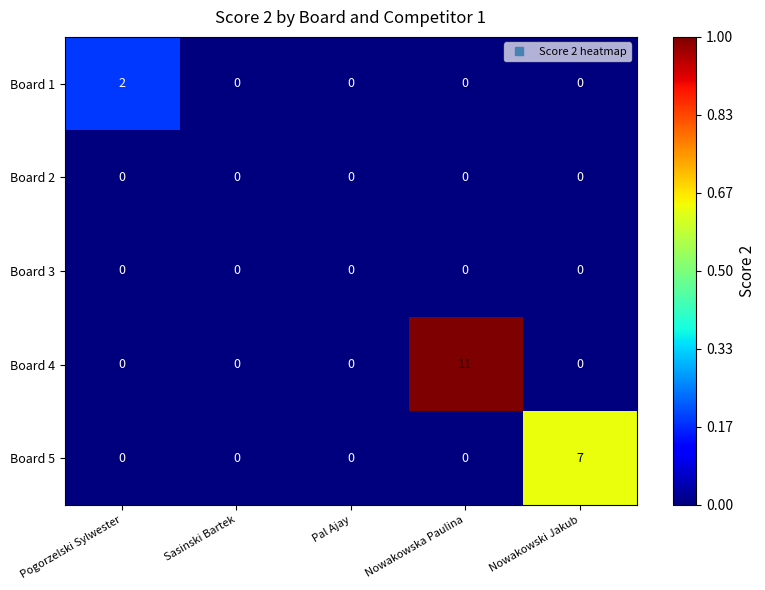

Which category has the highest value in the Board 1 series?

Pogorzelski Sylwester